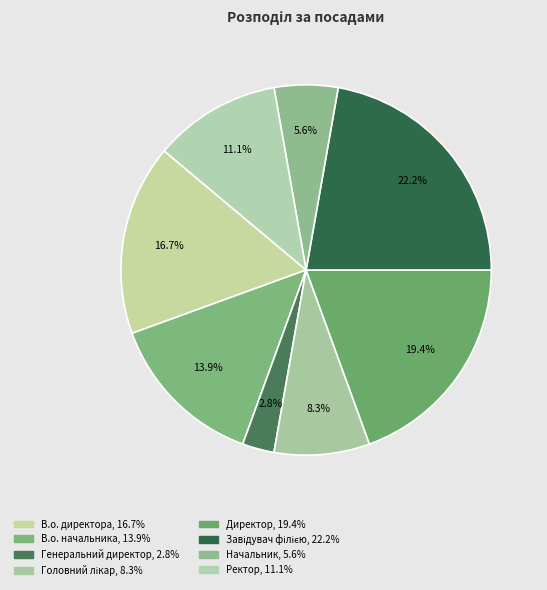

What percentage do Головний лікар and Ректор together represent?

19.4%